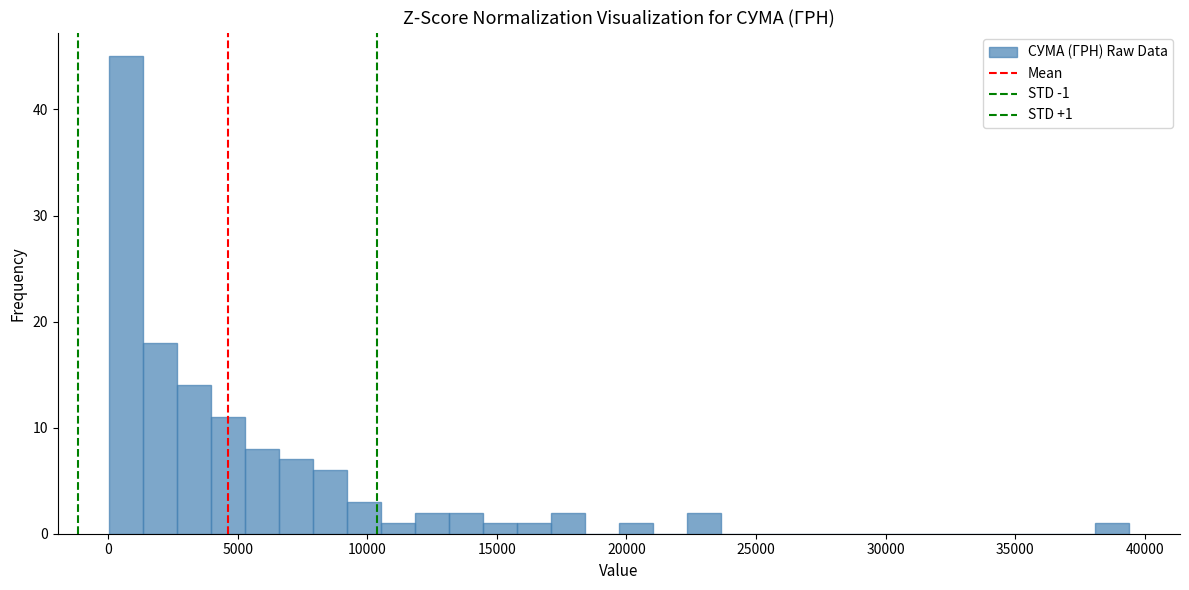

Around what value on the x-axis is the tallest bar? Give the approximate position of its centre, as read against the axis.

500